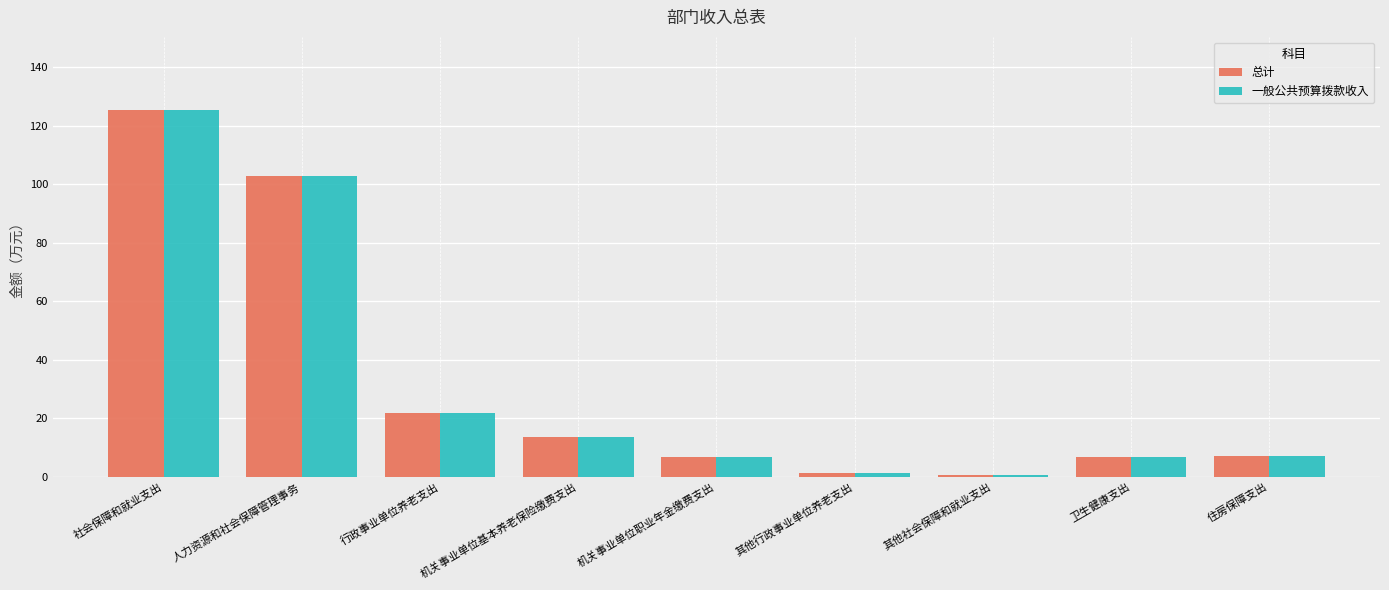

What is the total value across all series at 其他社会保障和就业支出?

1.5